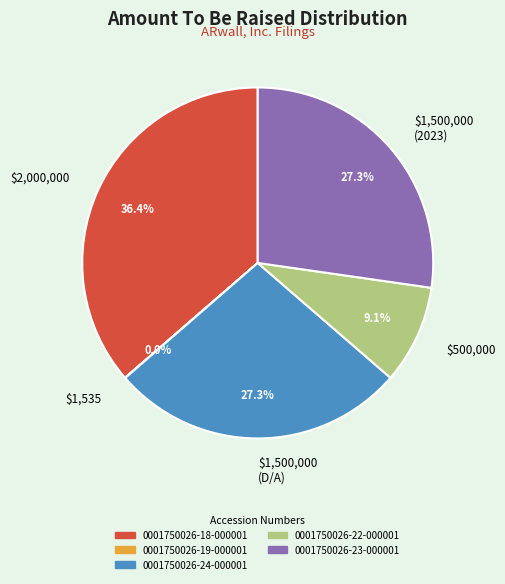

How much of the chart is everything except $1,500,000 (2023)?

72.7%